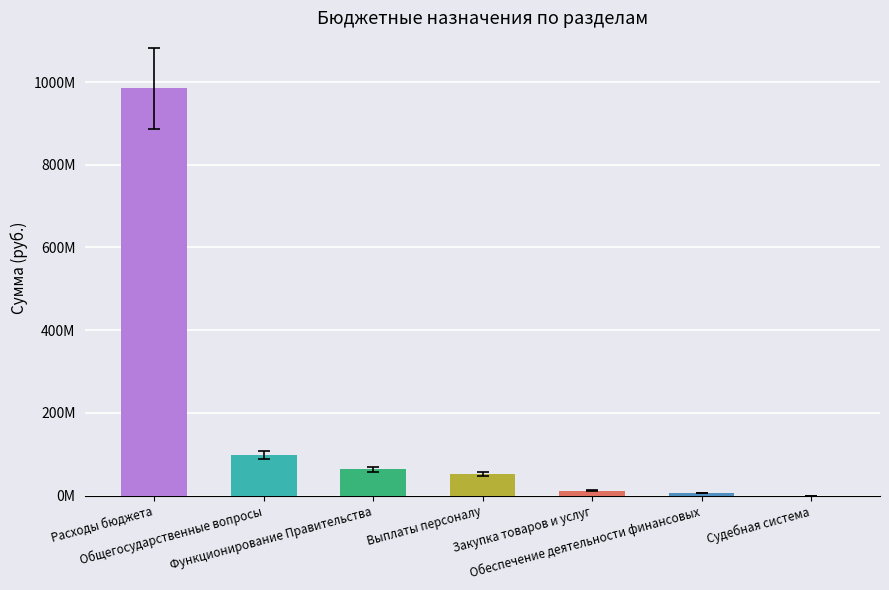

What is the difference between the values at Закупка товаров и услуг and Обеспечение деятельности финансовых?

4807982.0